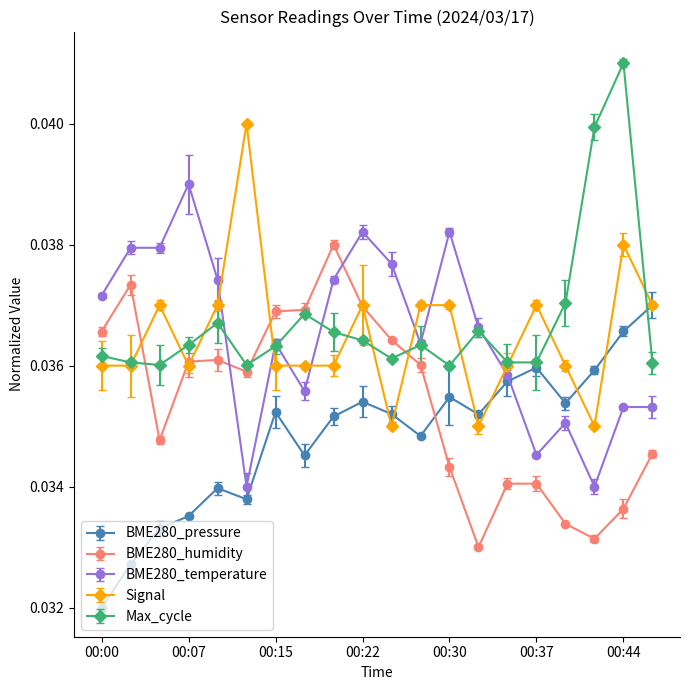

Does the chart have visible grid lines?

No